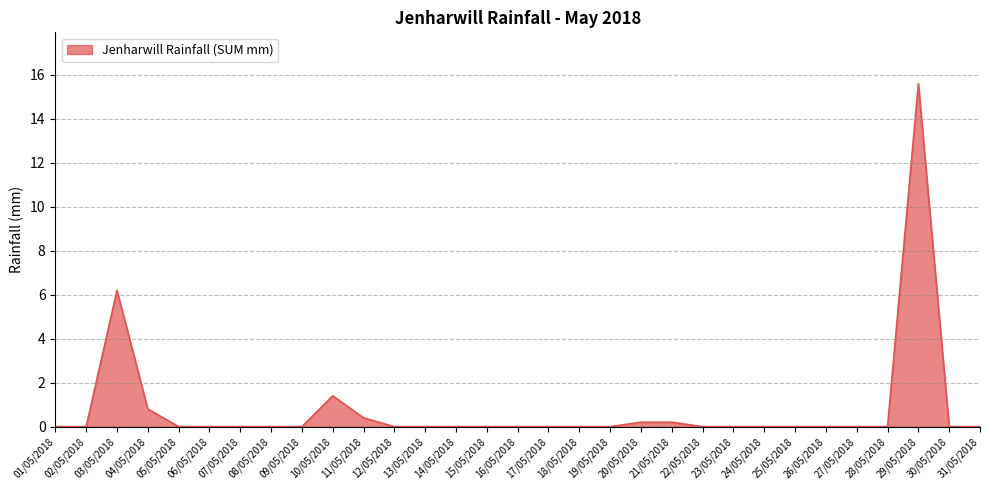

True or false: the data shows 7.9 at 12/05/2018.

False